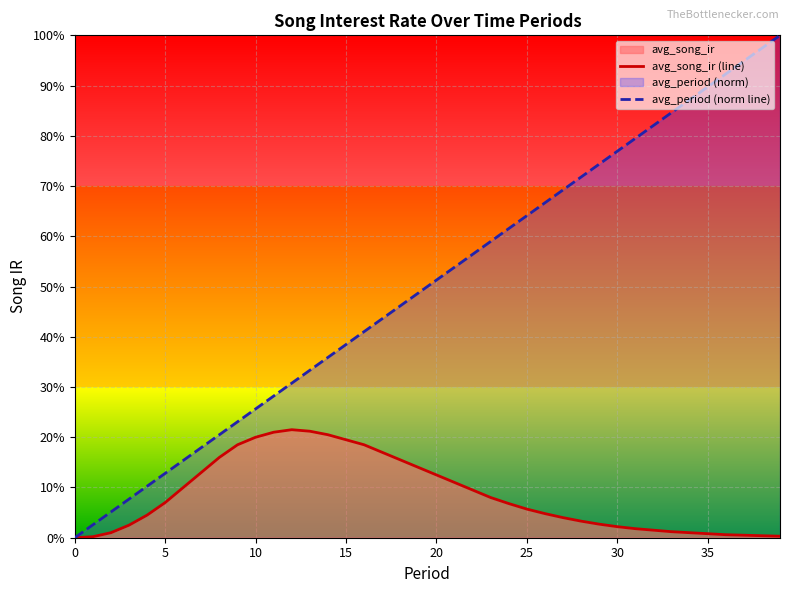

What is the label of the 37th point from the left?

36